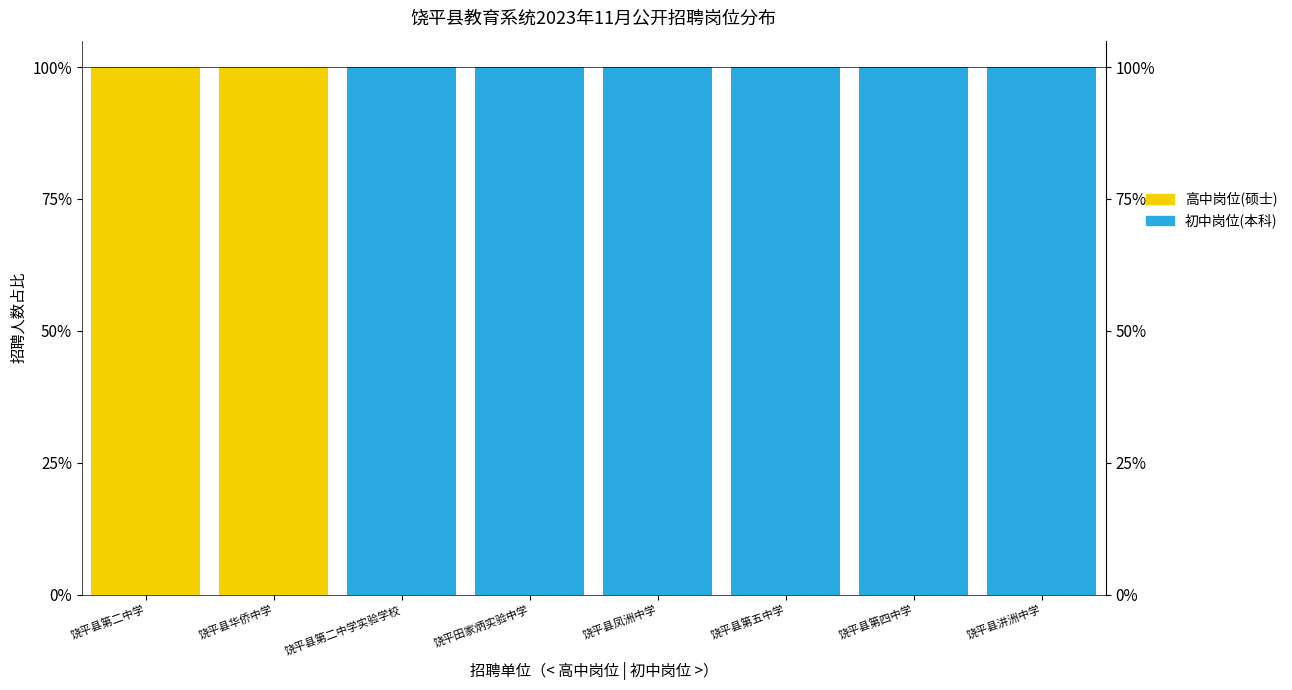

At which category is the sum across all series the highest?

饶平县第二中学